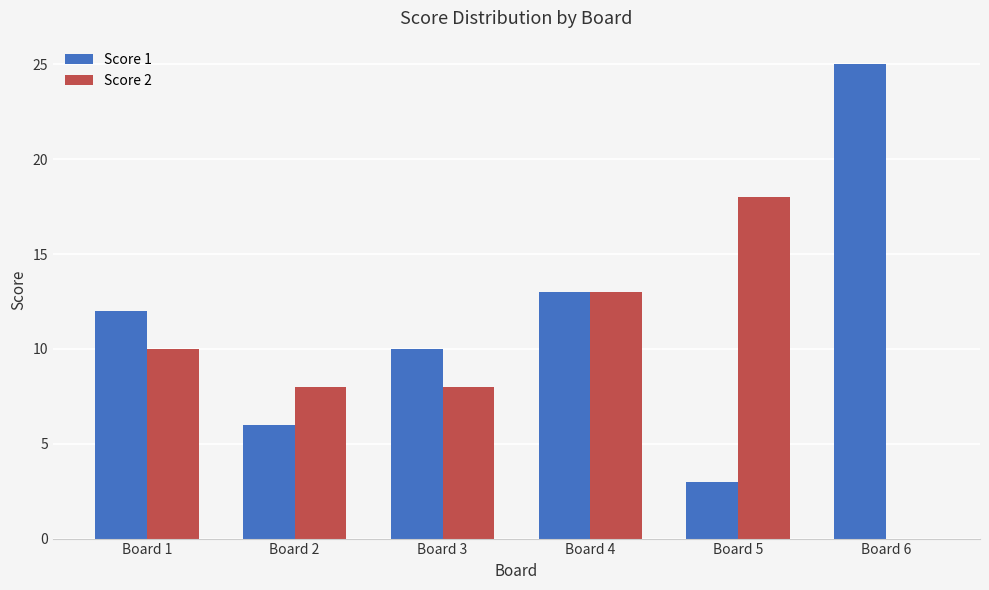

Is the value of Score 1 at Board 2 greater than the value of Score 2 at Board 4?

No